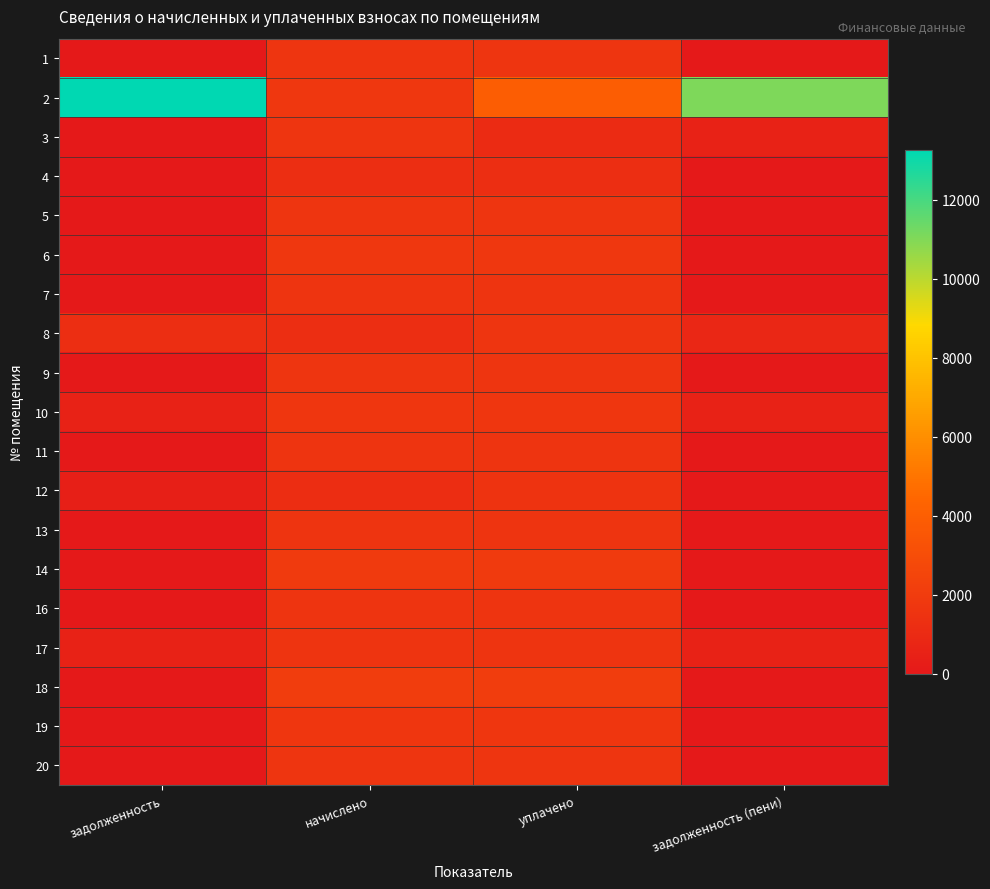

Reading left to right, extract all data points from this chart.

1: задолженность=0.0	начислено=1629.7	уплачено=1629.7	задолженность (пени)=0.0
2: задолженность=13255.9	начислено=1718.1	уплачено=3926.0	задолженность (пени)=11048.0
3: задолженность=0.0	начислено=1614.9	уплачено=1076.6	задолженность (пени)=538.3
4: задолженность=0.0	начислено=1202.0	уплачено=1202.0	задолженность (пени)=0.0
5: задолженность=0.0	начислено=1633.3	уплачено=1633.3	задолженность (пени)=0.0
6: задолженность=0.0	начислено=1740.3	уплачено=1740.3	задолженность (пени)=0.0
7: задолженность=0.0	начислено=1596.5	уплачено=1596.5	задолженность (пени)=0.0
8: задолженность=1220.4	начислено=1220.4	уплачено=1620.2	задолженность (пени)=820.6
9: задолженность=0.0	начислено=1622.3	уплачено=1622.3	задолженность (пени)=0.0
10: задолженность=555.5	начислено=1666.5	уплачено=1666.5	задолженность (пени)=555.5
11: задолженность=0.0	начислено=1563.3	уплачено=1563.3	задолженность (пени)=0.0
12: задолженность=387.1	начислено=1161.4	уплачено=1548.6	задолженность (пени)=0.0
13: задолженность=0.0	начислено=1603.9	уплачено=1603.9	задолженность (пени)=0.0
14: задолженность=0.0	начислено=1924.6	уплачено=1923.8	задолженность (пени)=0.0
16: задолженность=0.0	начислено=1592.8	уплачено=1592.8	задолженность (пени)=0.0
17: задолженность=518.6	начислено=1555.9	уплачено=1555.9	задолженность (пени)=518.6
18: задолженность=0.0	начислено=2105.3	уплачено=2105.3	задолженность (пени)=0.0
19: задолженность=0.0	начислено=1703.4	уплачено=1703.4	задолженность (пени)=0.0
20: задолженность=0.0	начислено=1651.8	уплачено=1651.8	задолженность (пени)=0.0